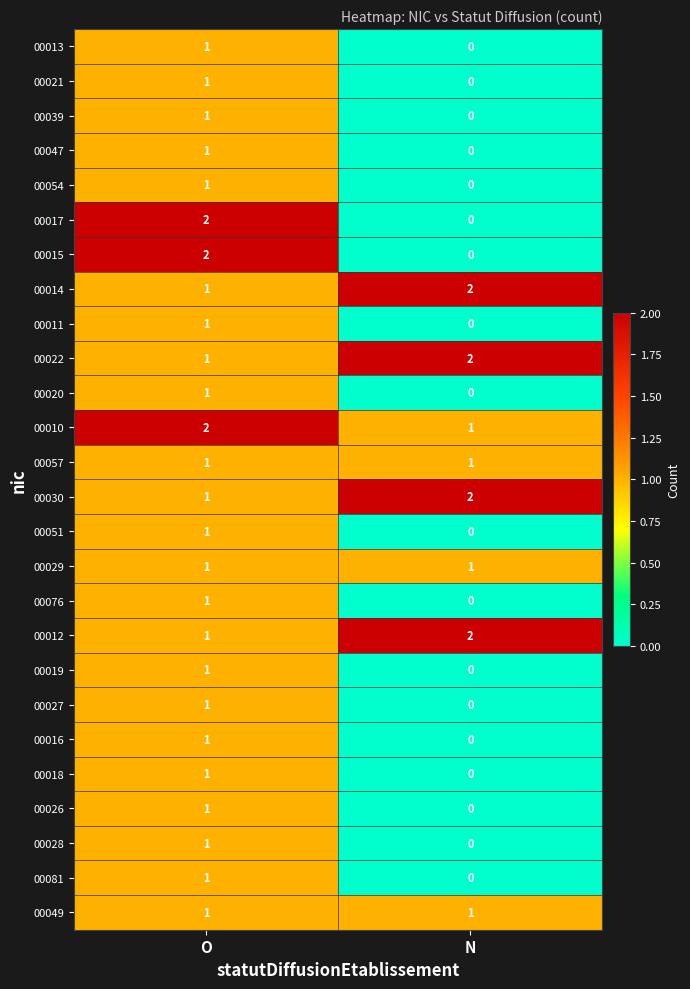

Which category has the lowest value across all series?

N